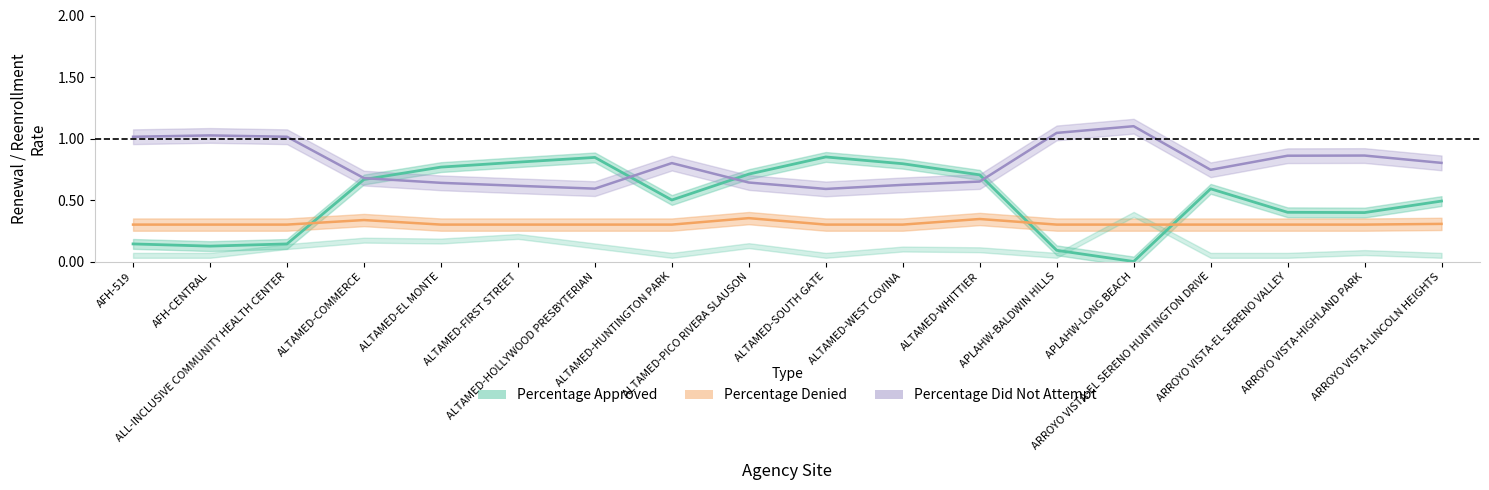

Reading left to right, what are all the values shown in this chart?

Percentage Approved: AFH-519=0.1	AFH-CENTRAL=0.1	ALL-INCLUSIVE COMMUNITY HEALTH CENTER=0.1	ALTAMED-COMMERCE=0.7	ALTAMED-EL MONTE=0.8	ALTAMED-FIRST STREET=0.8	ALTAMED-HOLLYWOOD PRESBYTERIAN=0.8	ALTAMED-HUNTINGTON PARK=0.5	ALTAMED-PICO RIVERA SLAUSON=0.7	ALTAMED-SOUTH GATE=0.8	ALTAMED-WEST COVINA=0.8	ALTAMED-WHITTIER=0.7	APLAHW-BALDWIN HILLS=0.1	APLAHW-LONG BEACH=0.0	ARROYO VISTA-EL SERENO HUNTINGTON DRIVE=0.6	ARROYO VISTA-EL SERENO VALLEY=0.4	ARROYO VISTA-HIGHLAND PARK=0.4	ARROYO VISTA-LINCOLN HEIGHTS=0.5
Percentage Denied: AFH-519=0.3	AFH-CENTRAL=0.3	ALL-INCLUSIVE COMMUNITY HEALTH CENTER=0.3	ALTAMED-COMMERCE=0.3	ALTAMED-EL MONTE=0.3	ALTAMED-FIRST STREET=0.3	ALTAMED-HOLLYWOOD PRESBYTERIAN=0.3	ALTAMED-HUNTINGTON PARK=0.3	ALTAMED-PICO RIVERA SLAUSON=0.4	ALTAMED-SOUTH GATE=0.3	ALTAMED-WEST COVINA=0.3	ALTAMED-WHITTIER=0.3	APLAHW-BALDWIN HILLS=0.3	APLAHW-LONG BEACH=0.3	ARROYO VISTA-EL SERENO HUNTINGTON DRIVE=0.3	ARROYO VISTA-EL SERENO VALLEY=0.3	ARROYO VISTA-HIGHLAND PARK=0.3	ARROYO VISTA-LINCOLN HEIGHTS=0.3
Percentage Did Not Attempt: AFH-519=1.0	AFH-CENTRAL=1.0	ALL-INCLUSIVE COMMUNITY HEALTH CENTER=1.0	ALTAMED-COMMERCE=0.7	ALTAMED-EL MONTE=0.6	ALTAMED-FIRST STREET=0.6	ALTAMED-HOLLYWOOD PRESBYTERIAN=0.6	ALTAMED-HUNTINGTON PARK=0.8	ALTAMED-PICO RIVERA SLAUSON=0.6	ALTAMED-SOUTH GATE=0.6	ALTAMED-WEST COVINA=0.6	ALTAMED-WHITTIER=0.7	APLAHW-BALDWIN HILLS=1.0	APLAHW-LONG BEACH=1.1	ARROYO VISTA-EL SERENO HUNTINGTON DRIVE=0.7	ARROYO VISTA-EL SERENO VALLEY=0.9	ARROYO VISTA-HIGHLAND PARK=0.9	ARROYO VISTA-LINCOLN HEIGHTS=0.8